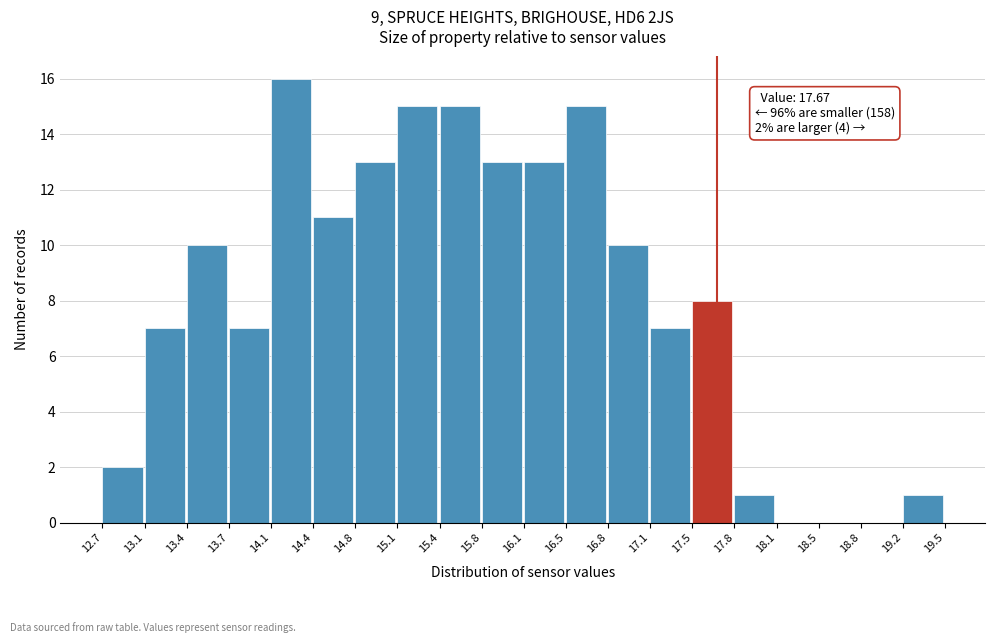

Over which range of the x-axis is the bar tallest?

14.1 to 14.4